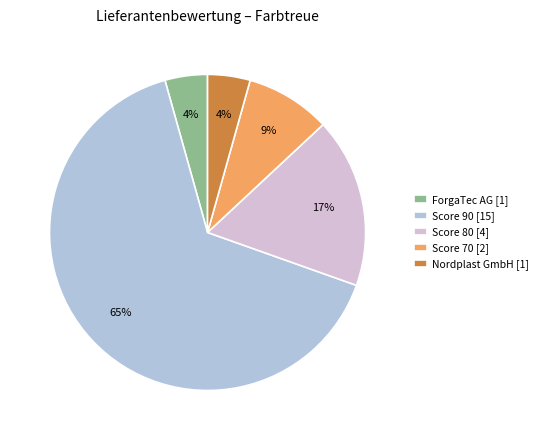

The Nordplast GmbH [1] slice represents 4% of the pie. True or false?

True